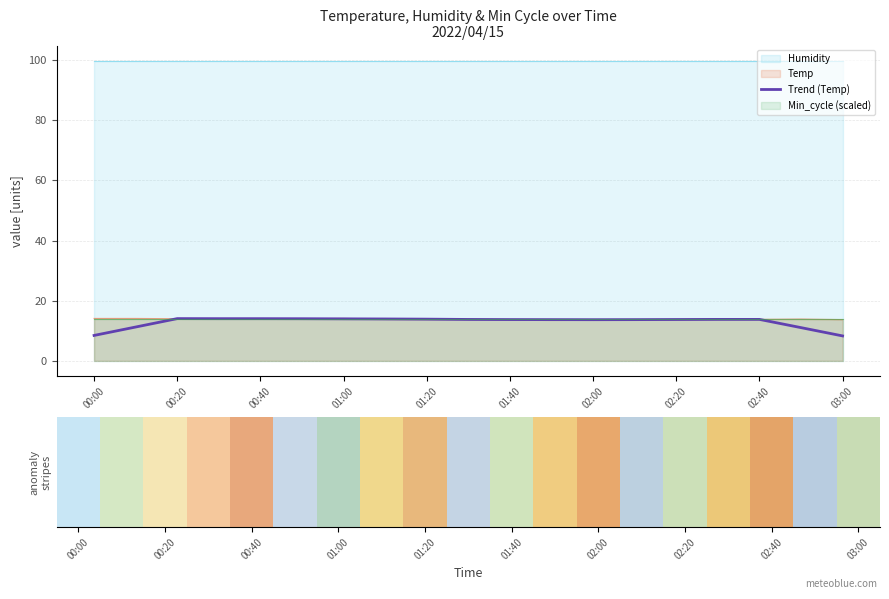

What is the highest value of the Trend (Temp) series?

14.0